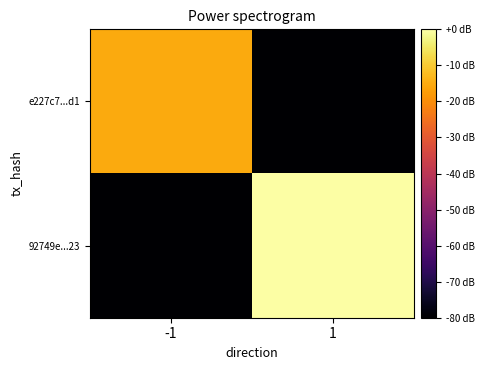

Which series has the widest spread of values?

92749e...23